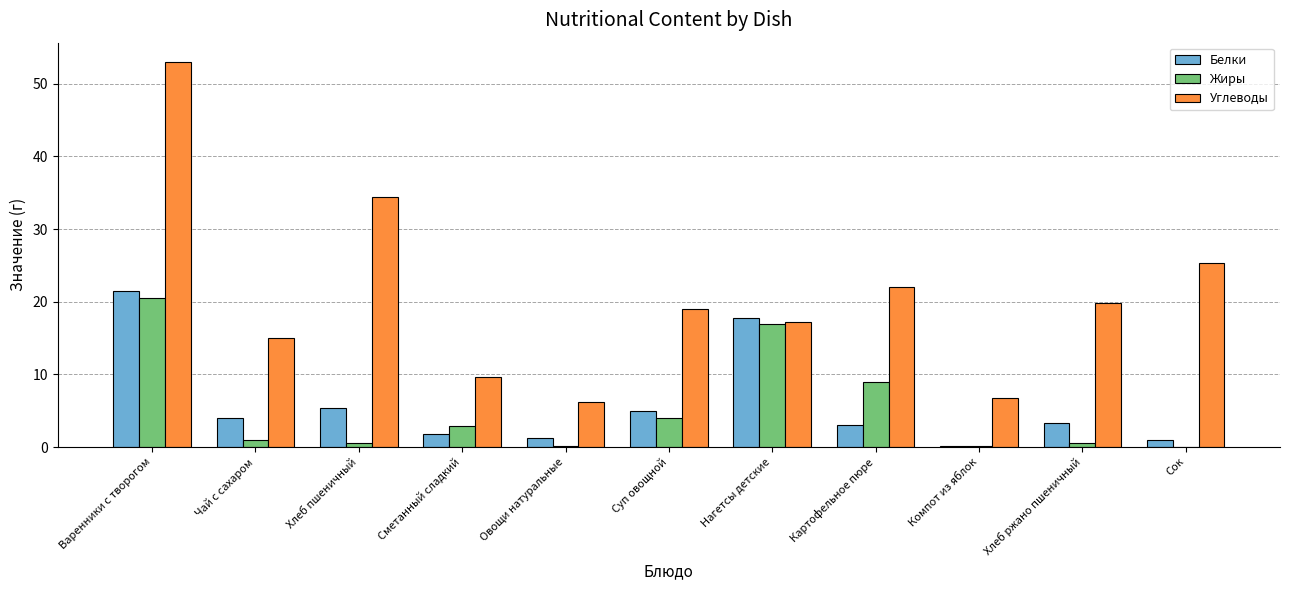

Which series has the widest spread of values?

Углеводы